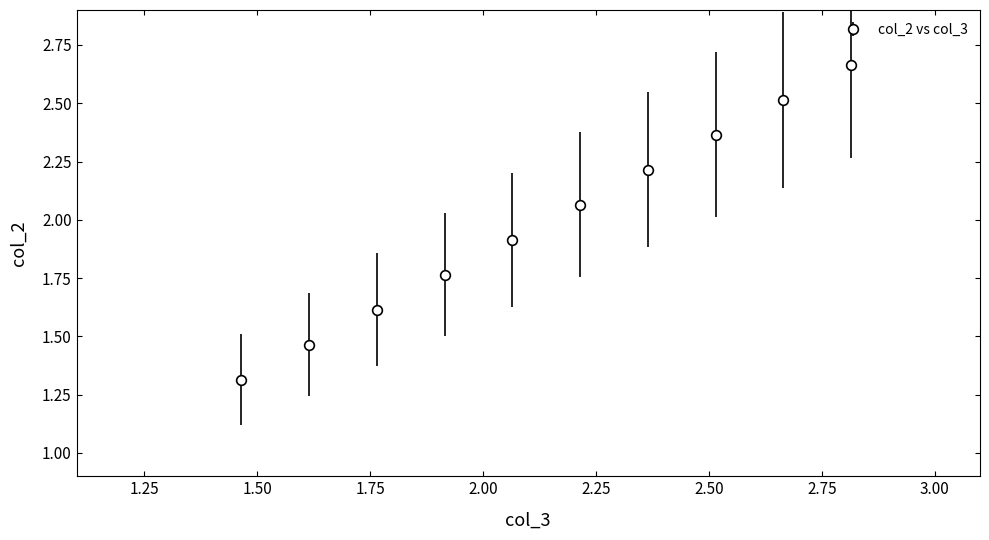

What is the sum of all values?

19.9